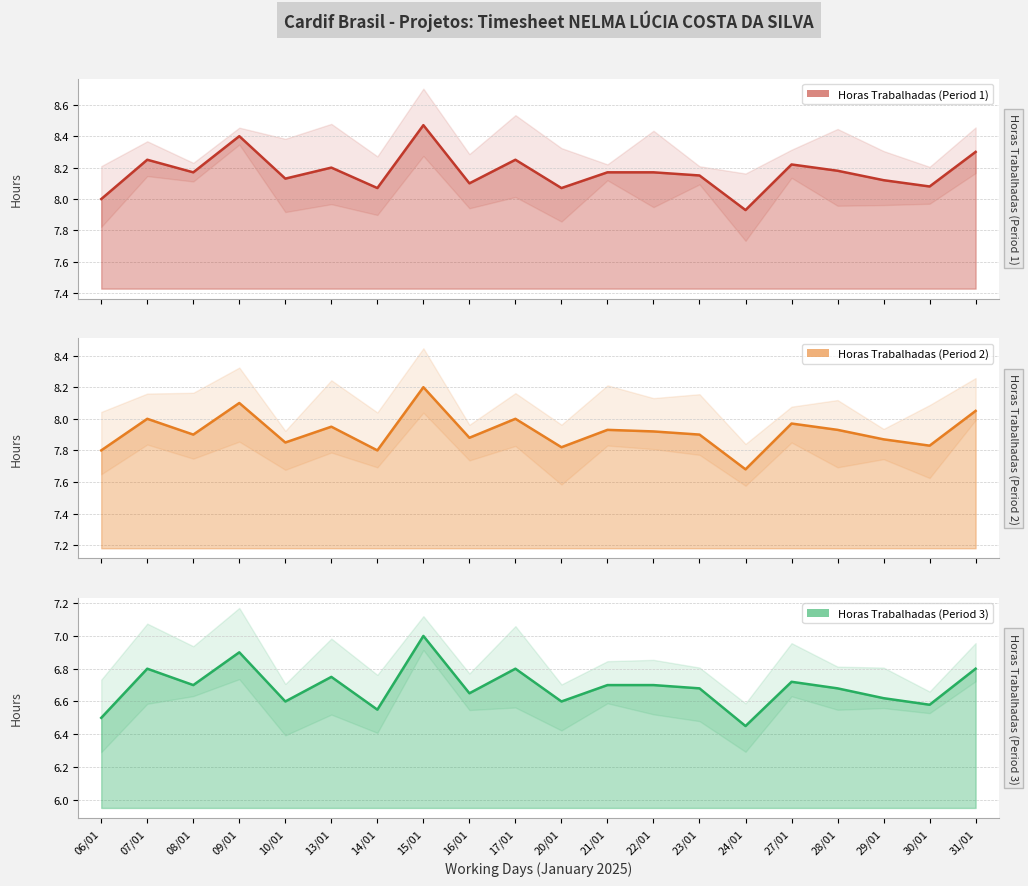

What is the minimum value for Horas Trabalhadas (Period 2)?

7.7